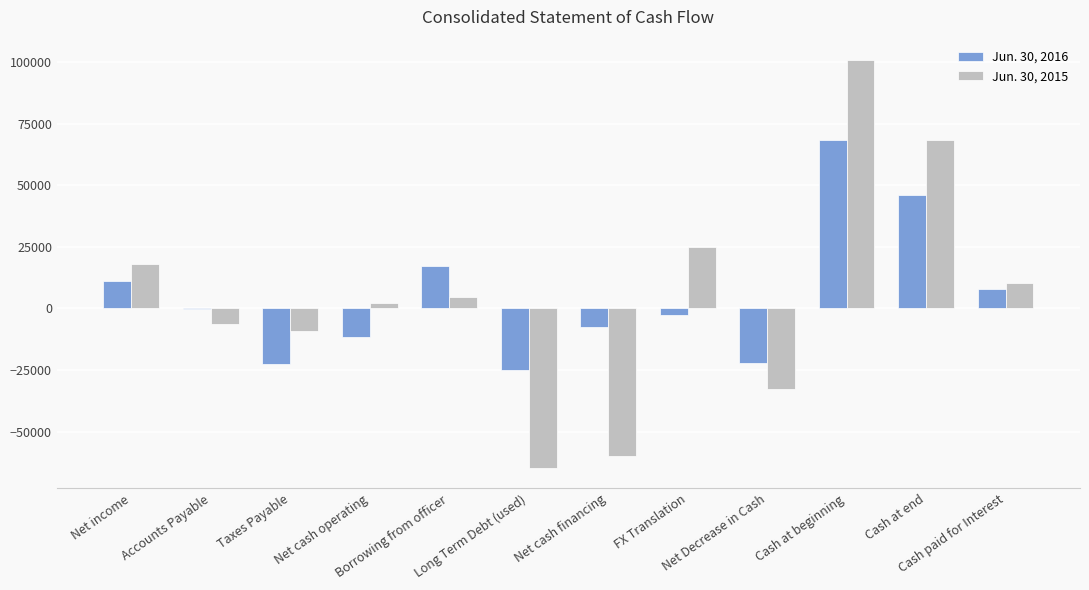

How many values in the Jun. 30, 2016 series exceed -164?

5